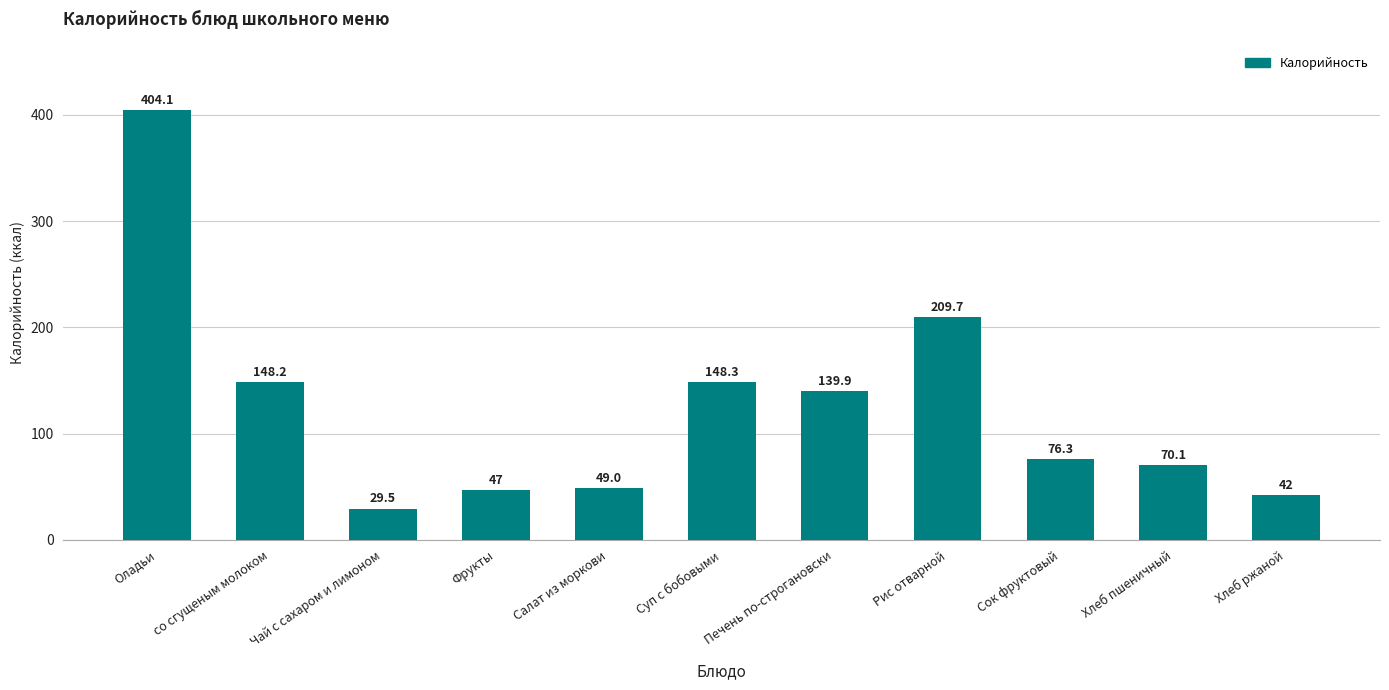

Where does the data first go above 76?

Оладьи